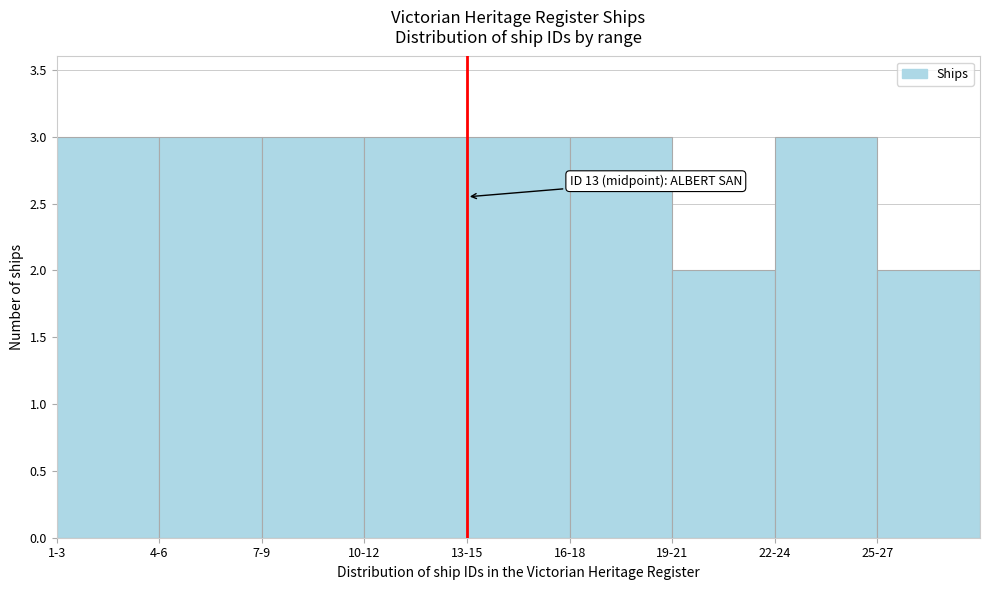

Reading left to right, extract all data points from this chart.

3	3	3	3	3	3	2	3	2